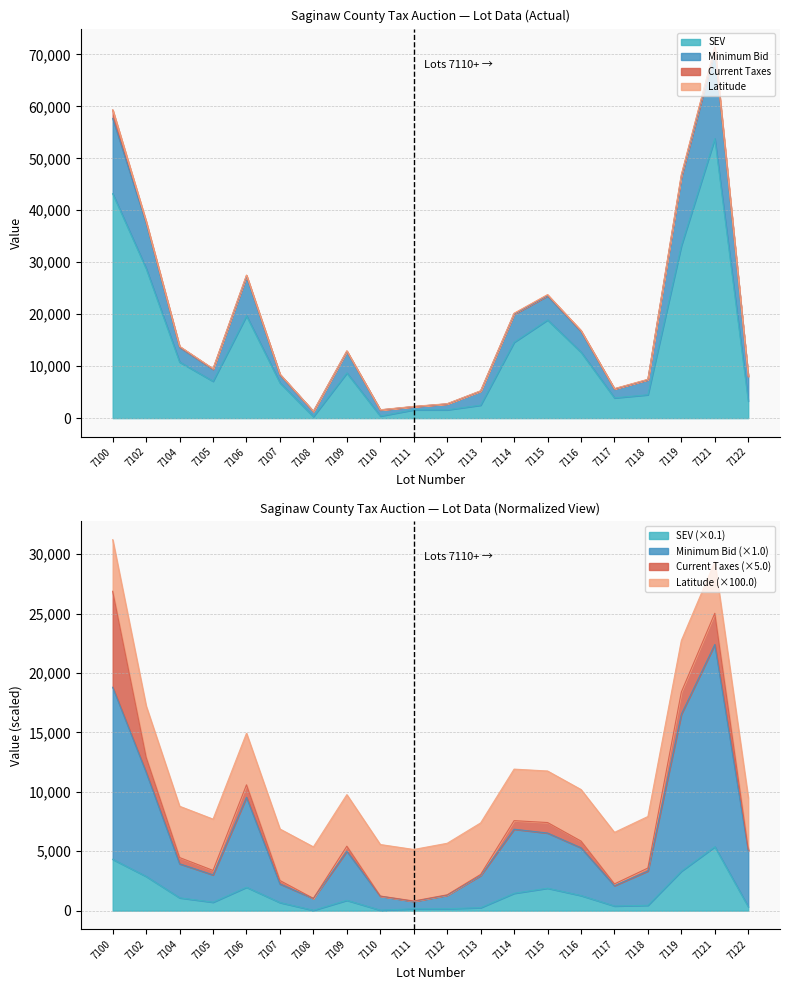

What is the difference between the maximum and minimum values in the SEV series?

53500.0